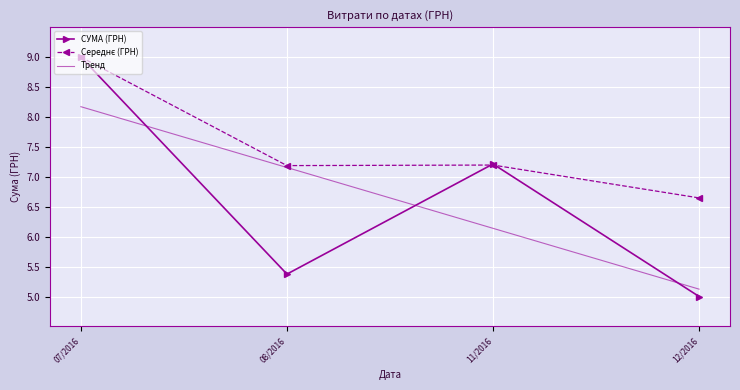

What is the lowest value of the Тренд series?

5.1